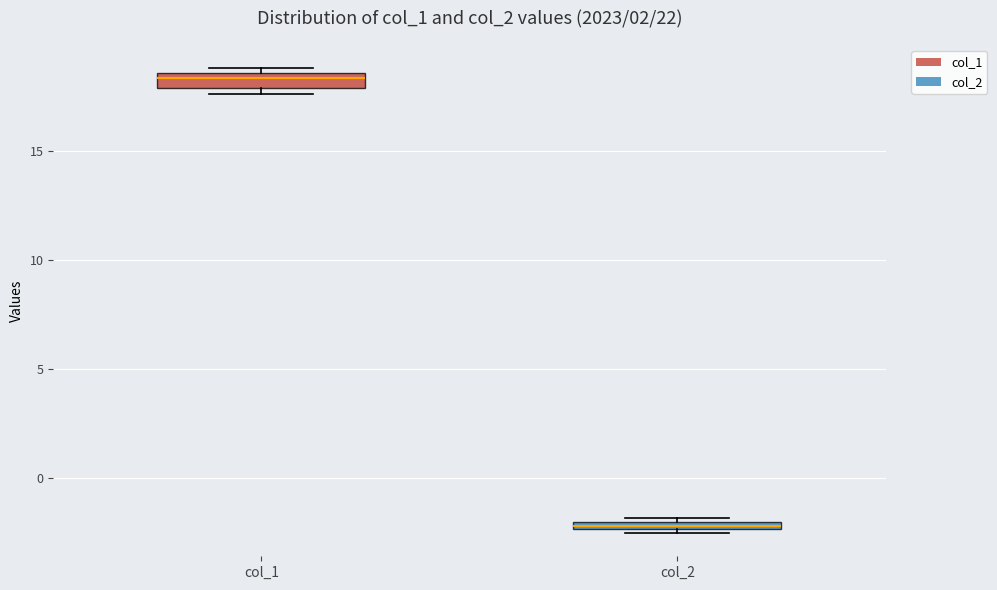

Where is the upper edge of the box for col_1 on the y-axis? The values are not printed on the chart, so give them approximately, as read against the axis.

18.5